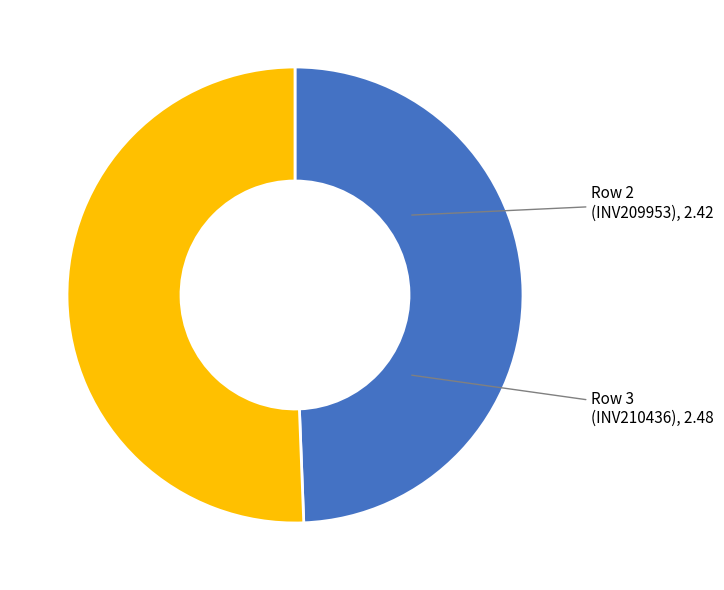

Is there a majority slice in this chart?

Yes